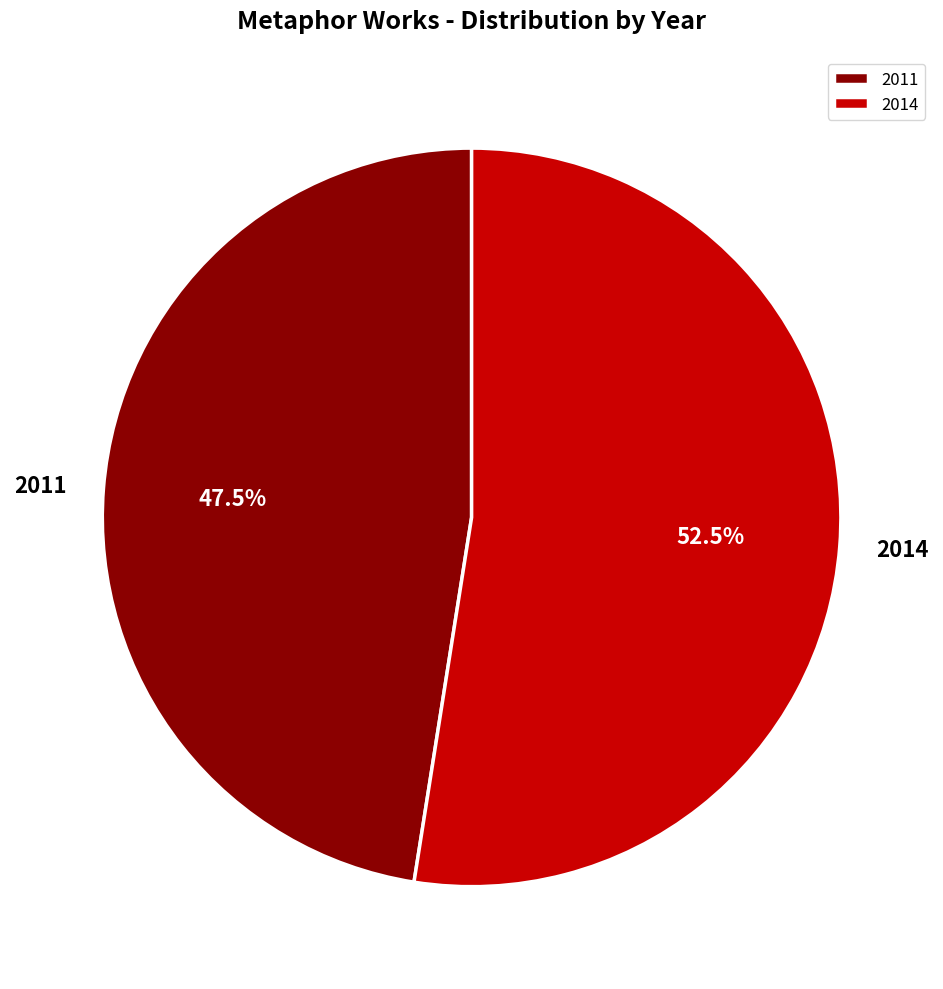

Do 2011 and 2014 together represent more than half of the pie?

Yes